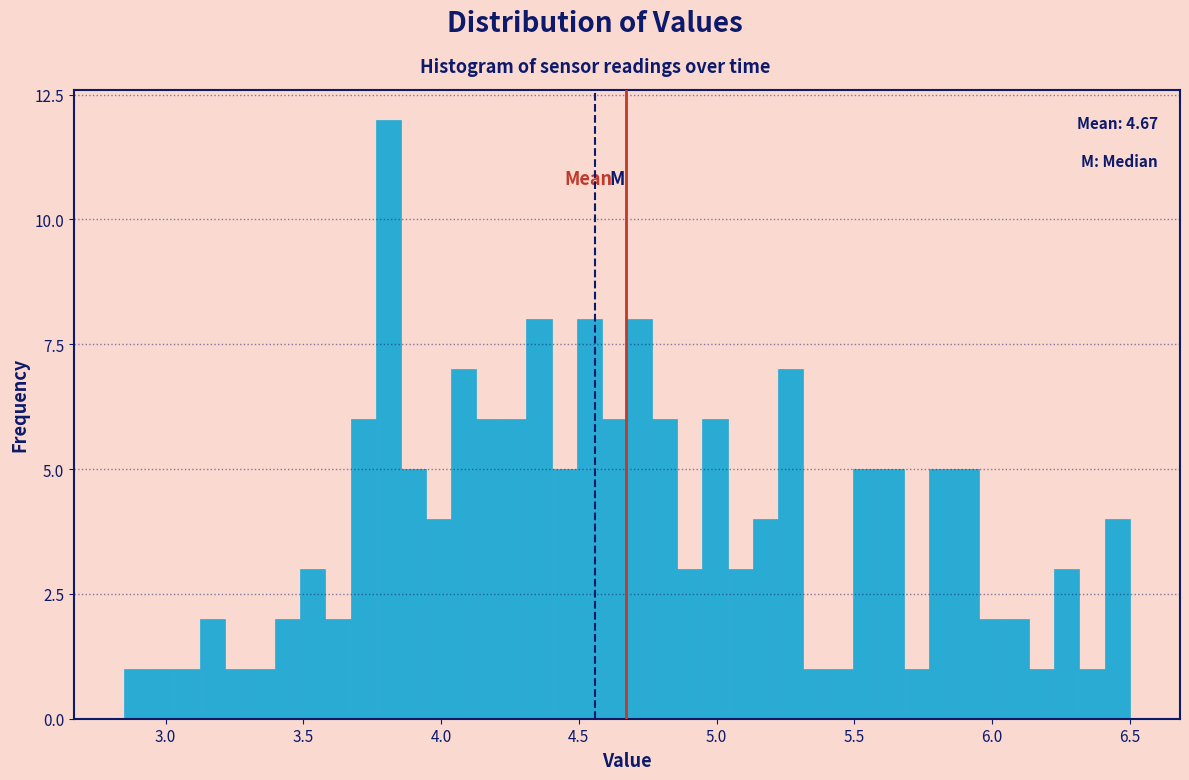

Around what value on the x-axis is the tallest bar? Give the approximate position of its centre, as read against the axis.

3.80